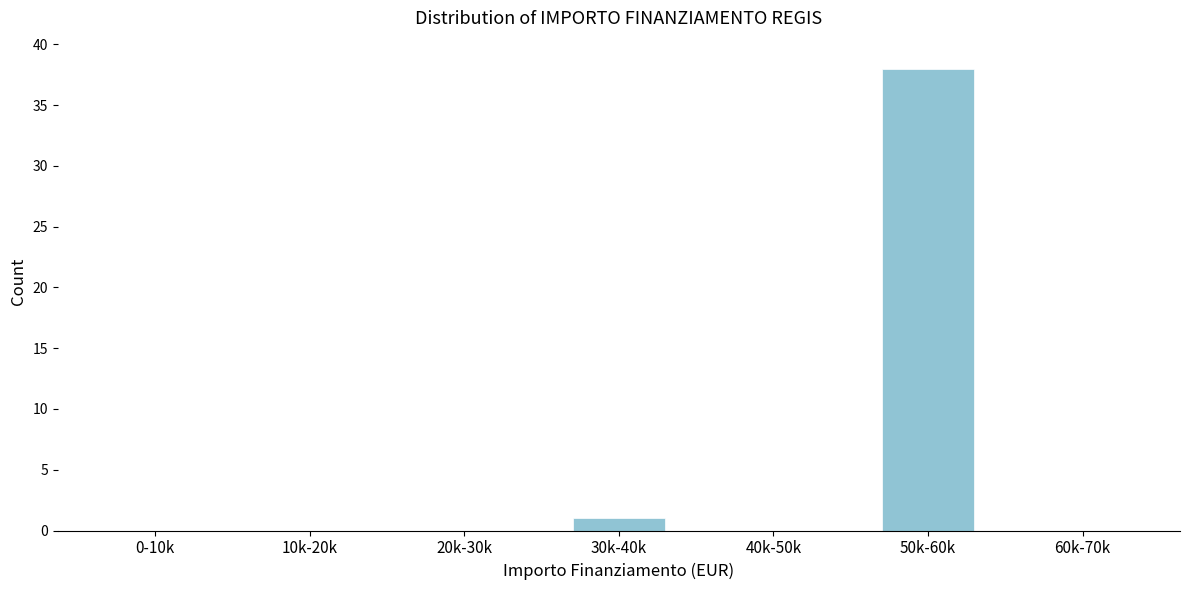

Reading left to right, what are all the values shown in this chart?

0-10k=0	10k-20k=0	20k-30k=0	30k-40k=1	40k-50k=0	50k-60k=38	60k-70k=0